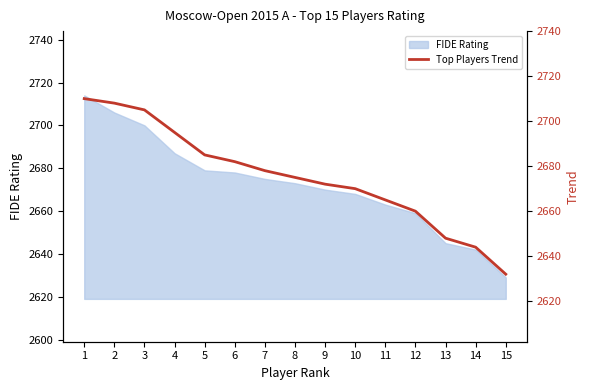

List the labels in order of value, smallest first.

15, 14, 13, 12, 11, 10, 9, 8, 7, 6, 5, 4, 3, 2, 1